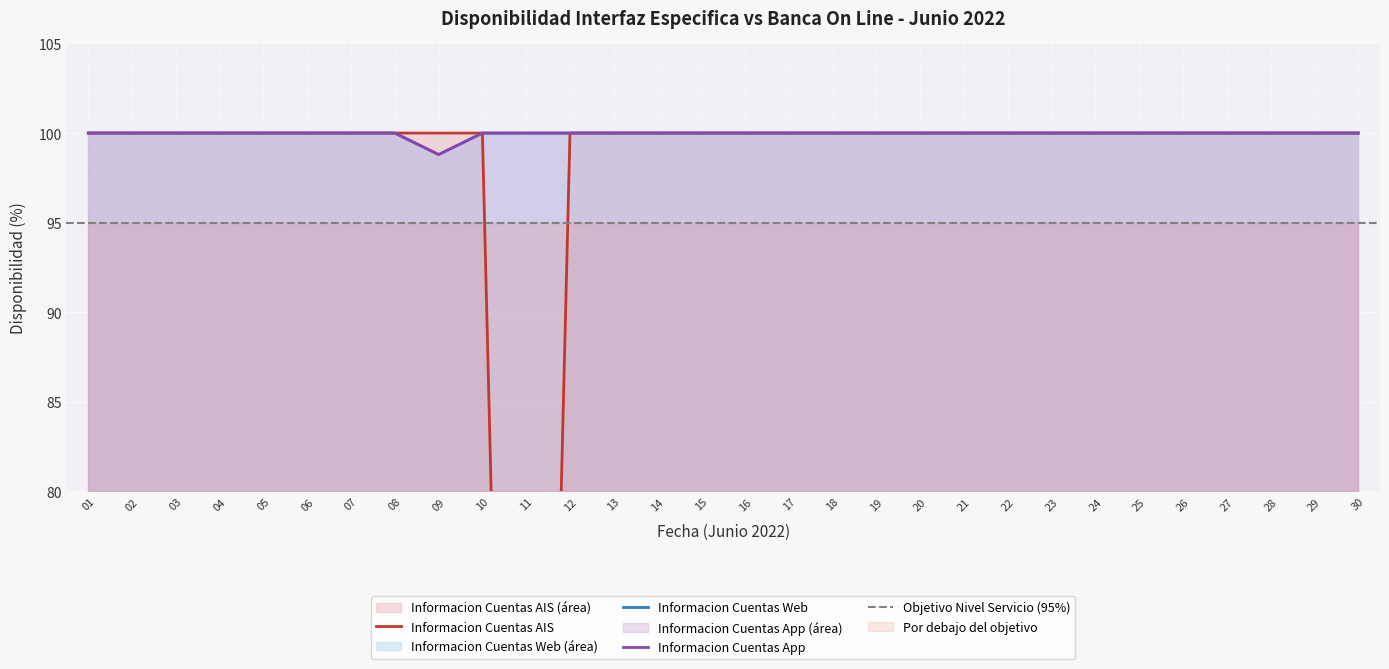

List the labels in order of Informacion Cuentas Web value, largest first.

01, 02, 03, 04, 05, 06, 07, 08, 10, 11, 12, 13, 14, 15, 16, 17, 18, 19, 20, 21, 22, 23, 24, 25, 26, 27, 28, 29, 30, 09